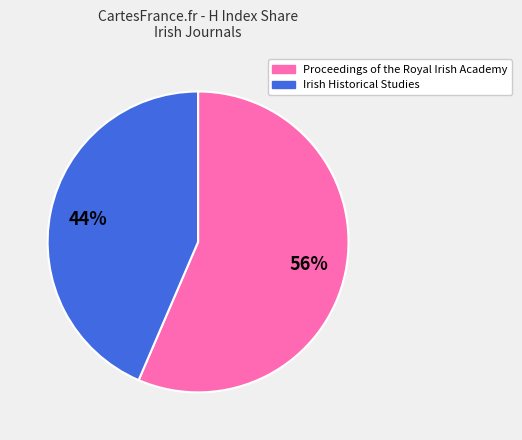

To the nearest percent, what is the average slice percentage?

50%